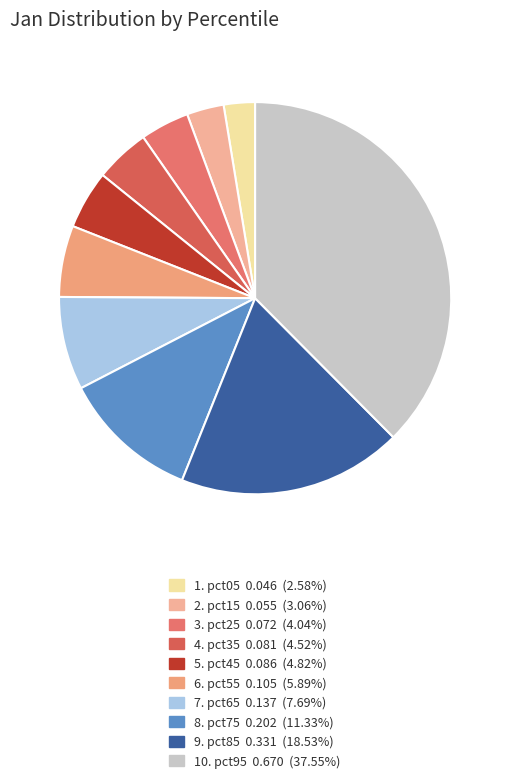

How many segments does this pie chart have?

10